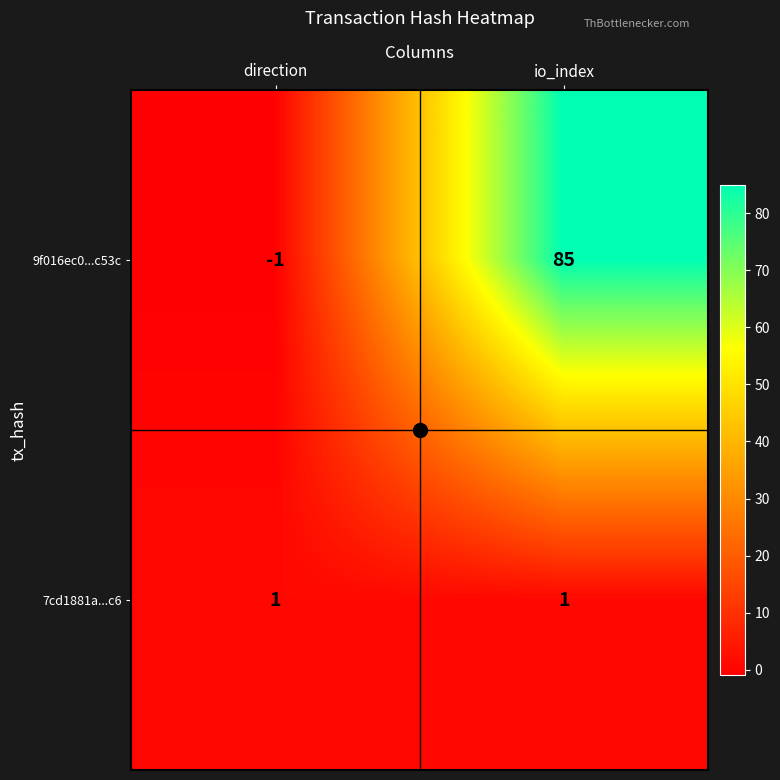

True or false: 7cd1881a...c6 has a value of 0 at io_index.

False